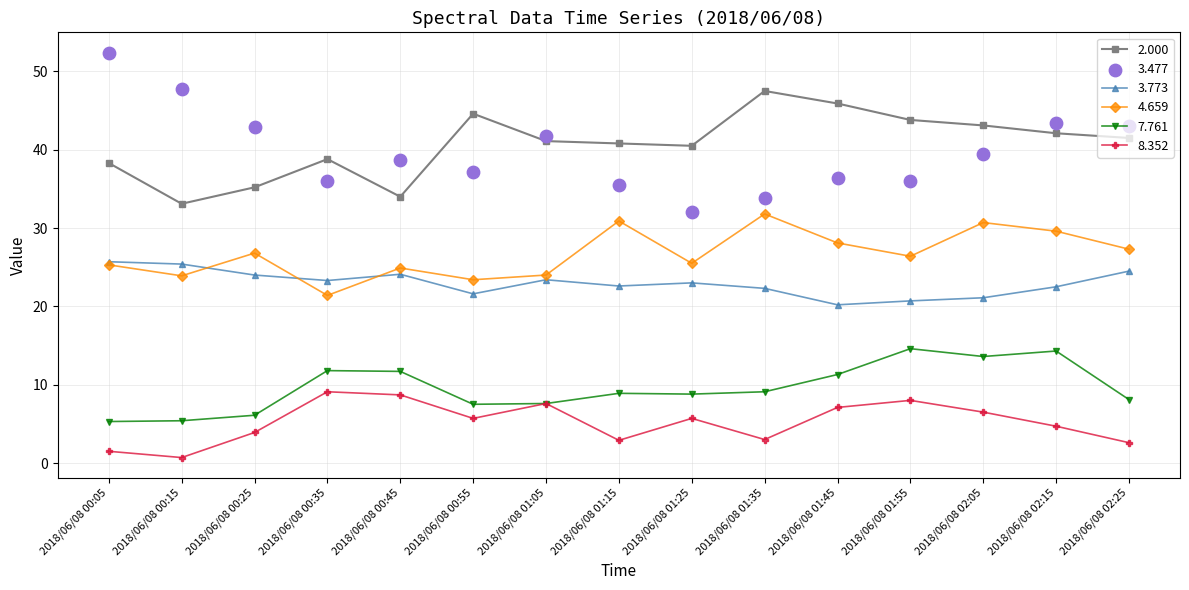

What is the total value across all series at 2018/06/08 00:55?

140.0